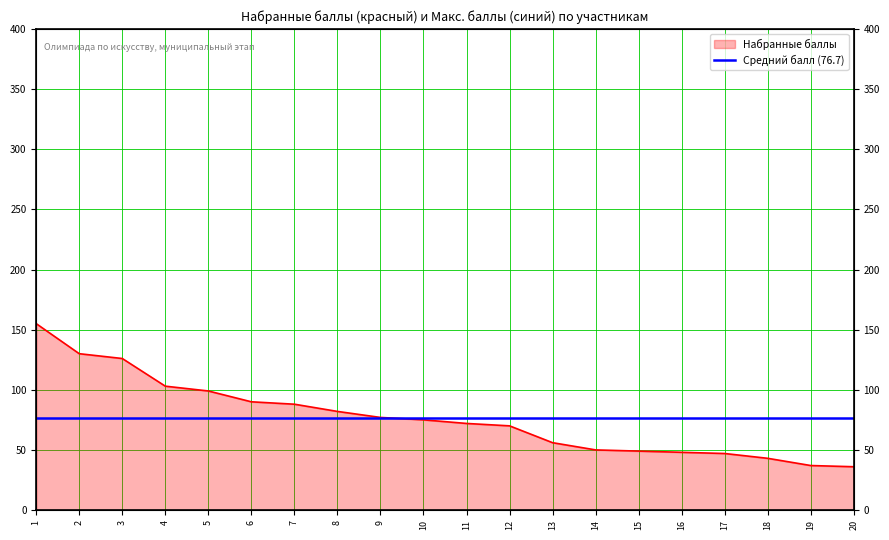

Reading left to right, what are all the values shown in this chart?

1=155	2=130	3=126	4=103	5=99	6=90	7=88	8=82	9=77	10=75	11=72	12=70	13=56	14=50	15=49	16=48	17=47	18=43	19=37	20=36